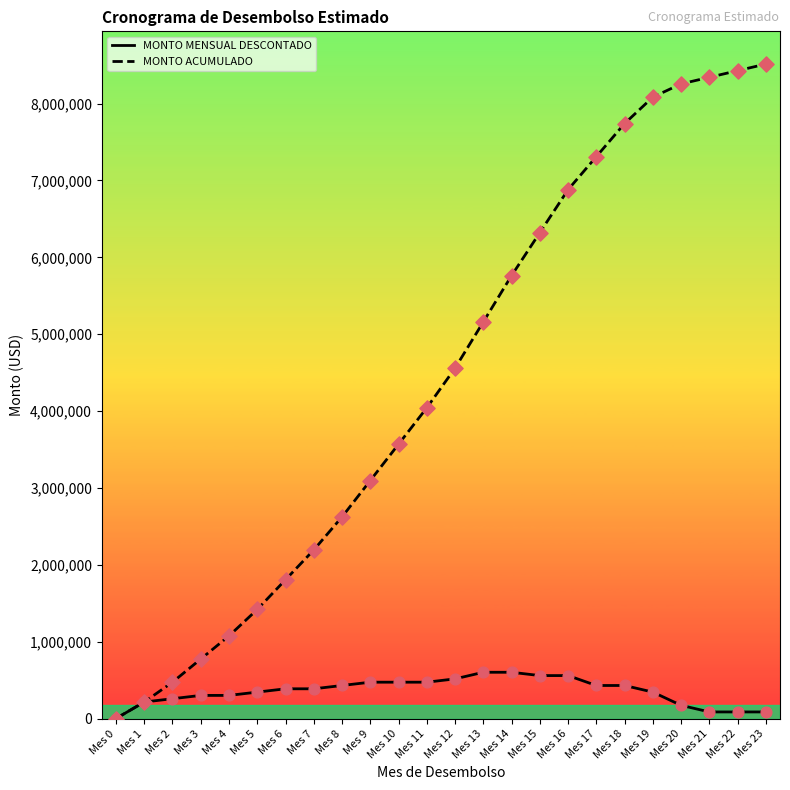

Between Mes 4 and Mes 23, which series saw the biggest shift?

MONTO ACUMULADO